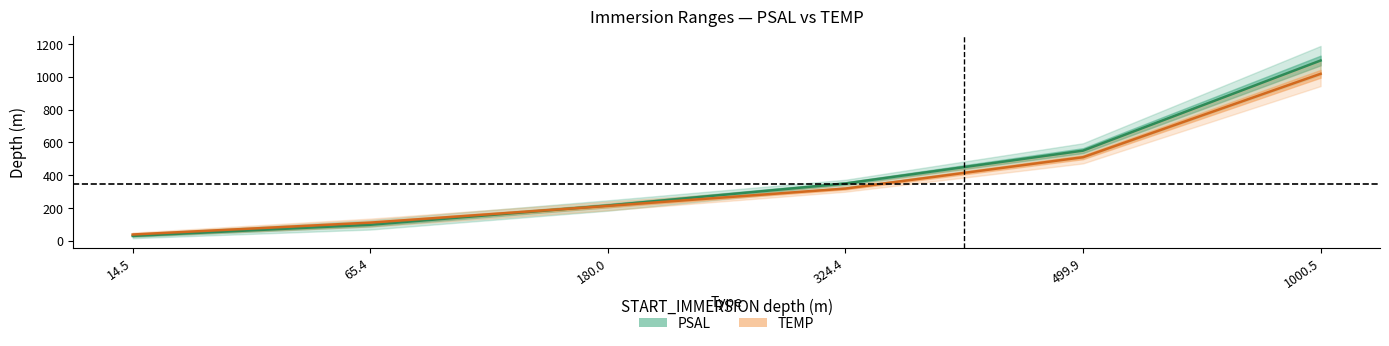

How many values in the START_IMMERSION series are below 349?

3